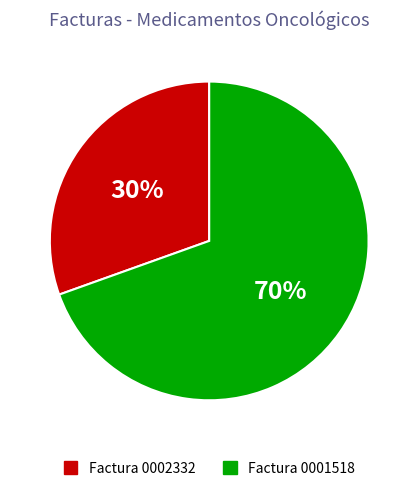

What percentage is the Factura 0002332 slice, to the nearest percent?

30%